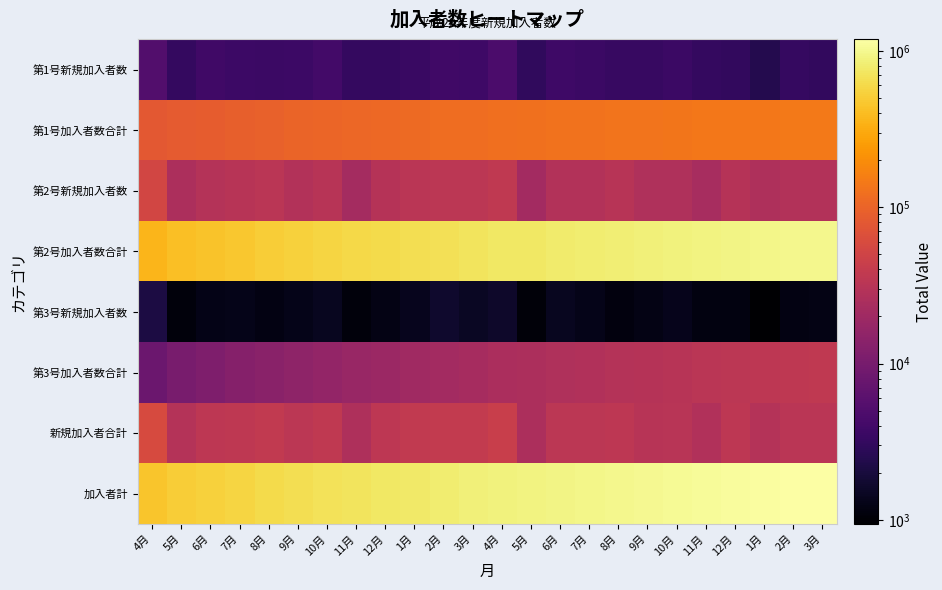

List the series in order of their peak value, lowest first.

第3号新規加入者数, 第1号新規加入者数, 第3号加入者数合計, 第2号新規加入者数, 新規加入者合計, 第1号加入者数合計, 第2号加入者数合計, 加入者計